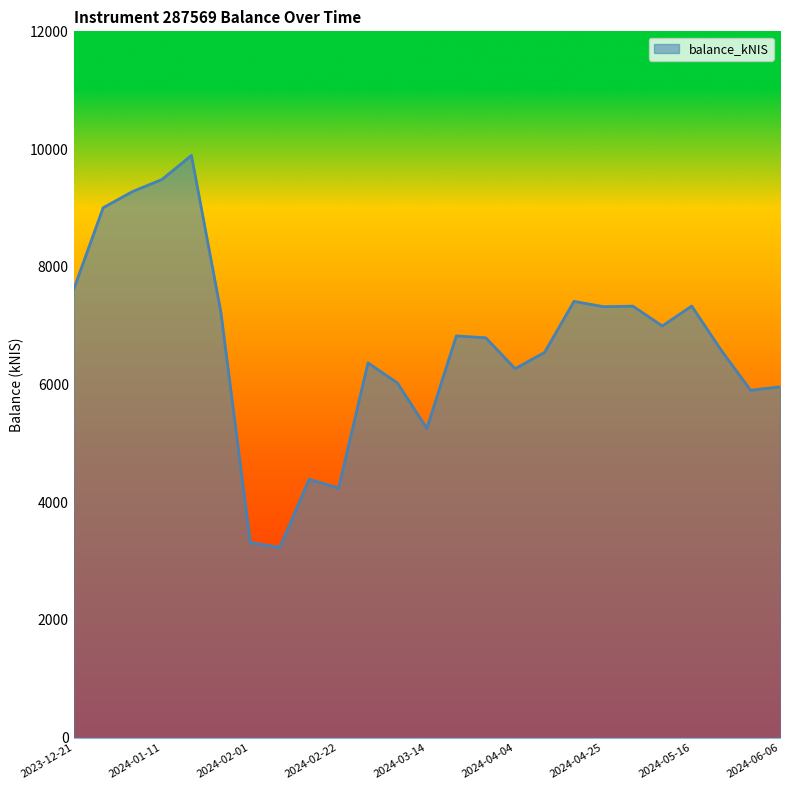

What is the difference between the maximum and minimum values?

6658.9